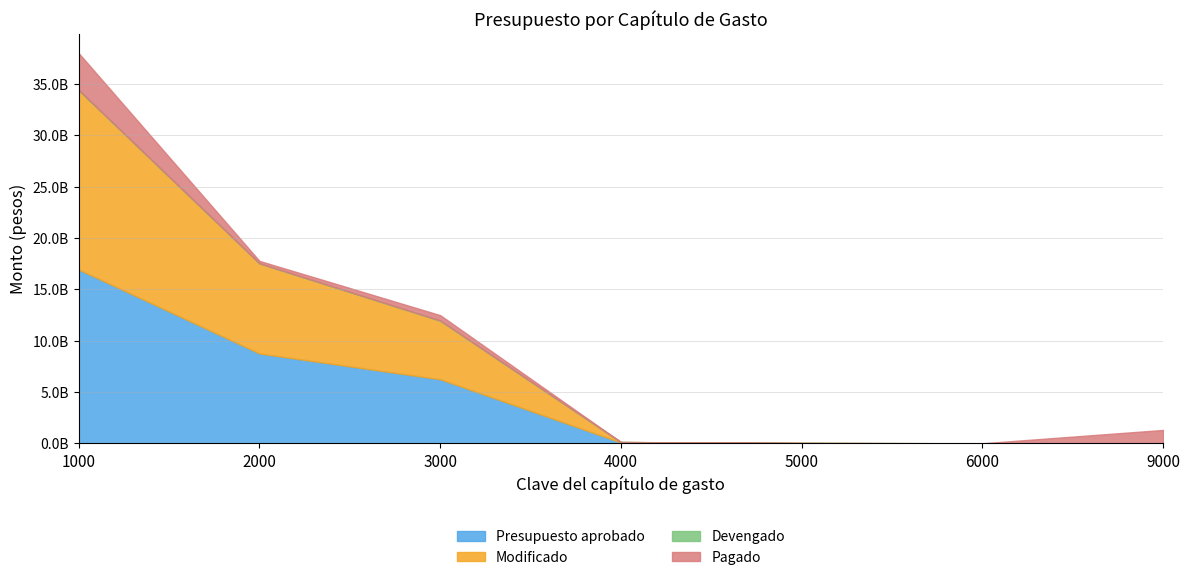

List the series in order of their peak value, highest first.

Modificado, Presupuesto aprobado, Pagado, Devengado